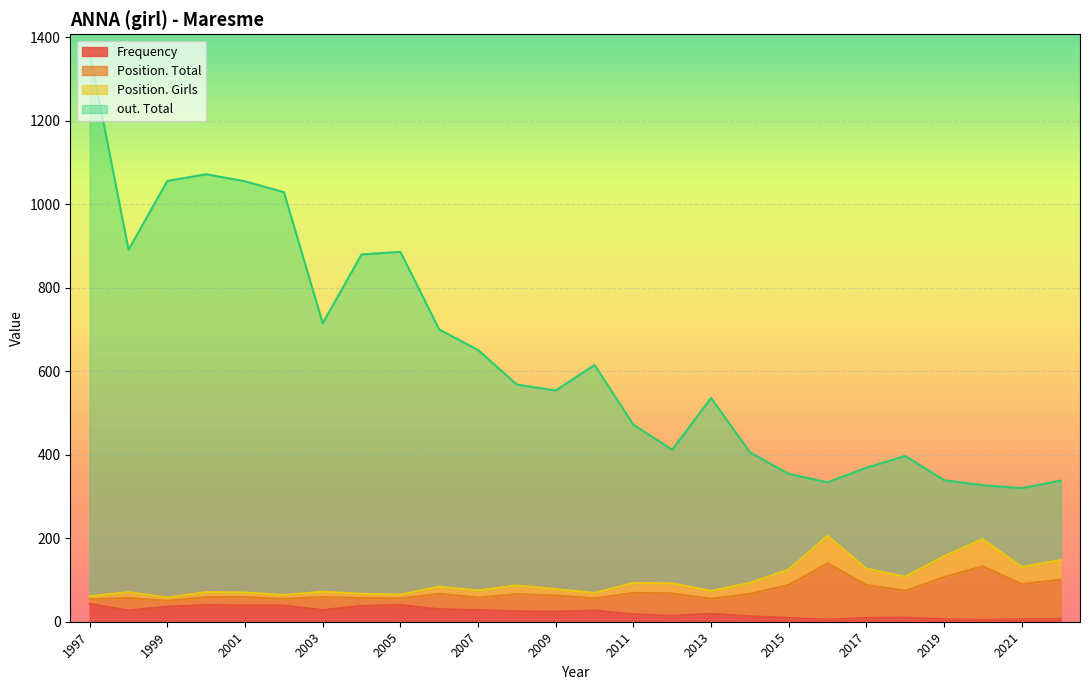

Which series has the largest total across all categories?

out. Total